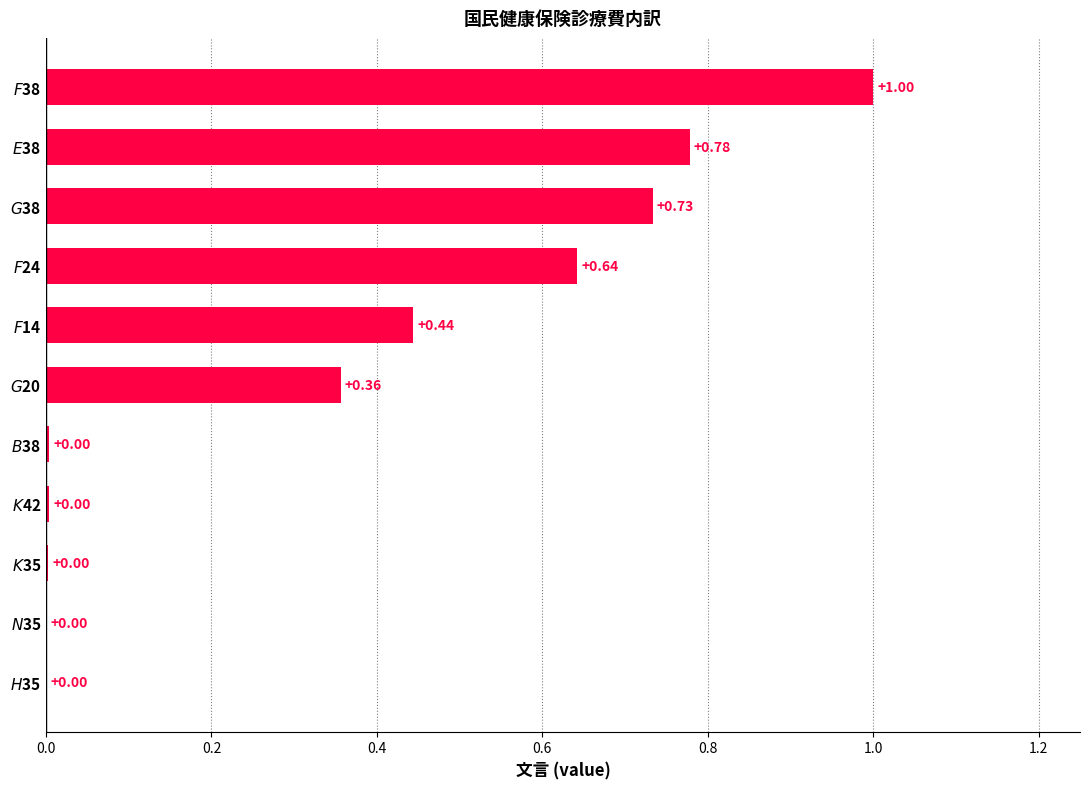

What is the sum of all values?

4.0